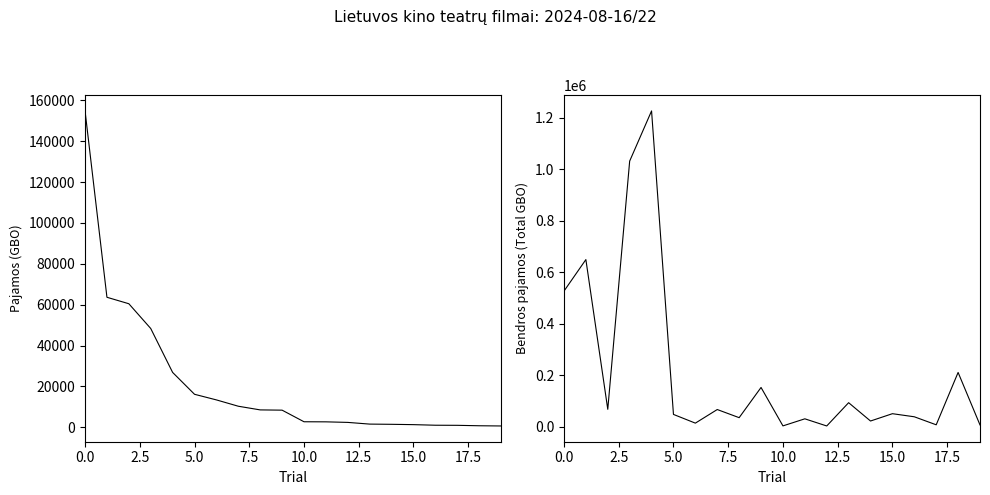

Does the chart have visible grid lines?

No